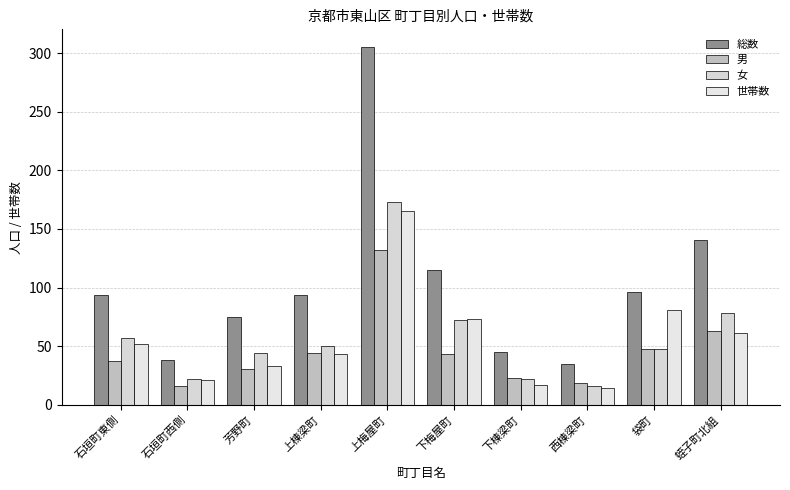

What position from the right is 蛭子町北組?

1